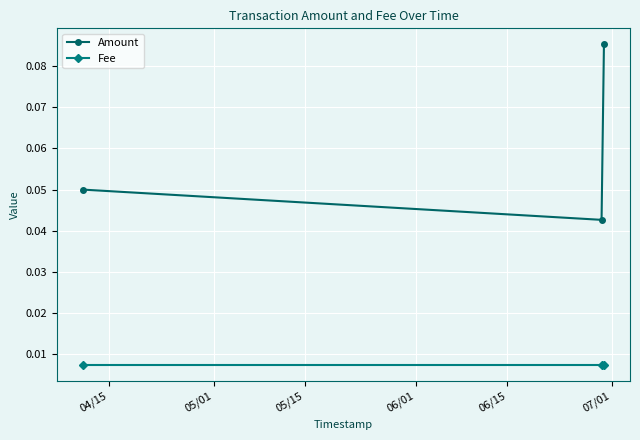

At how many categories does at least one series exceed 0?

3